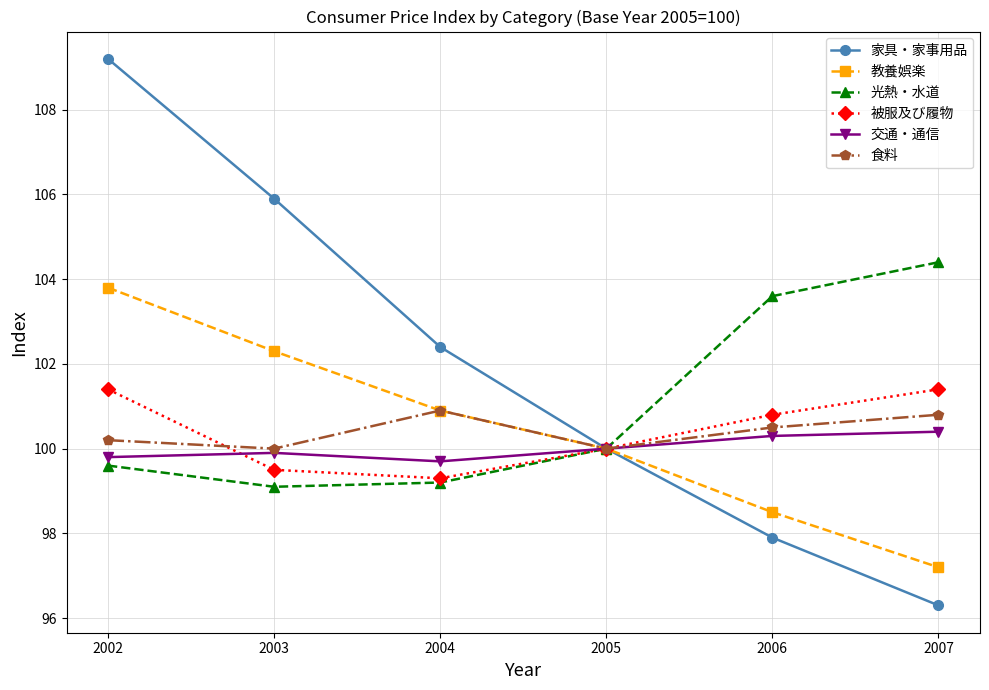

At which category is the sum across all series the highest?

2002